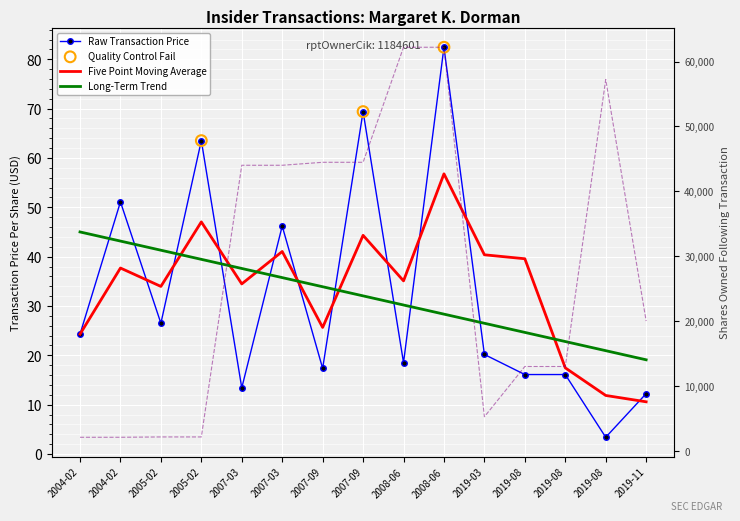

Which series has the largest total across all categories?

sharesOwnedFollowingTransaction